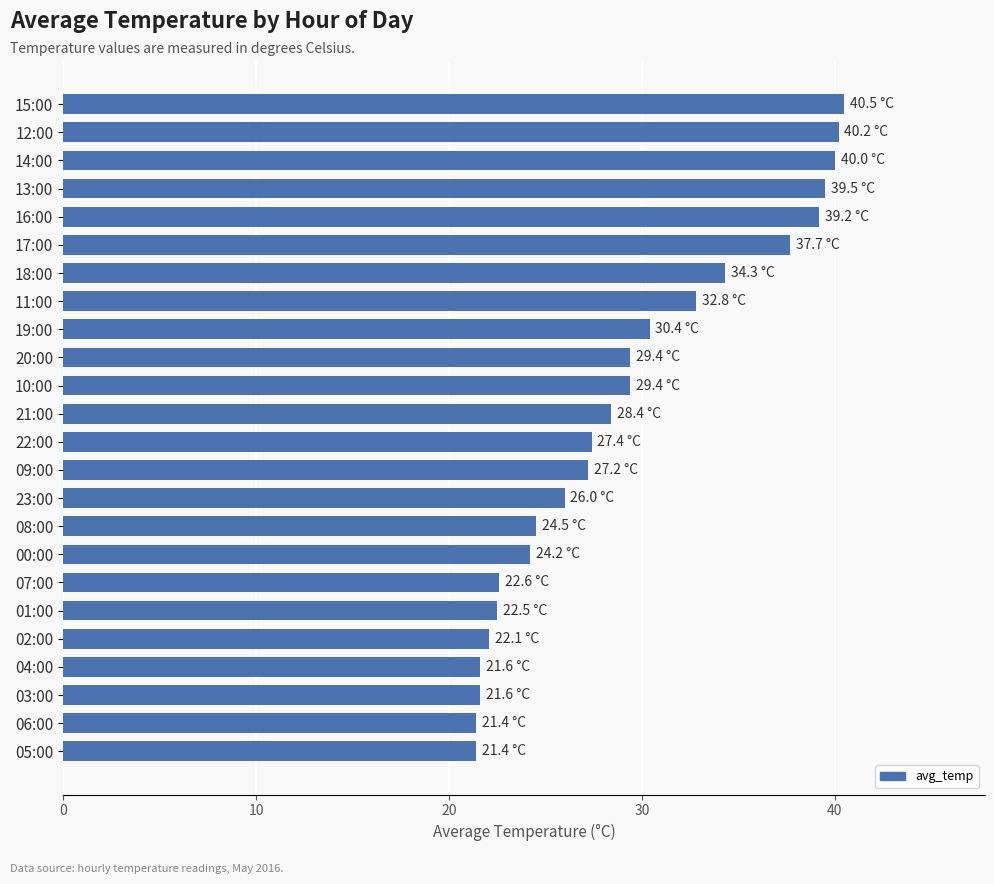

What is the value of the 2nd bar from the top?

40.2